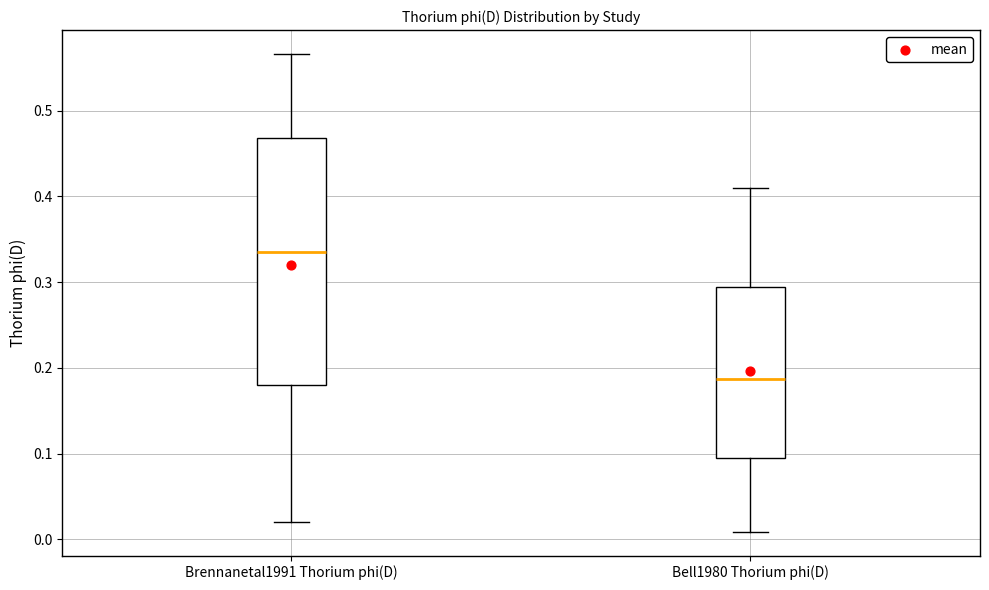

Reading left to right, transcribe this box plot: for each box, give where its median line is, the range the box spans, and where its two whiskers end, as read against the y-axis. The values are not printed on the chart, so give them approximately, as read against the axis.

Brennanetal1991 Thorium phi(D): median 0.34, box 0.18 to 0.47, whiskers 0.02 to 0.57
Bell1980 Thorium phi(D): median 0.19, box 0.10 to 0.29, whiskers 0.01 to 0.41